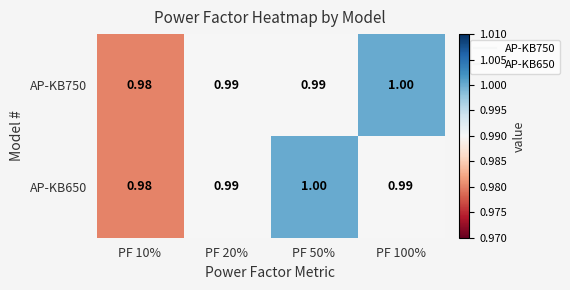

Count the number of categories in the chart.

4